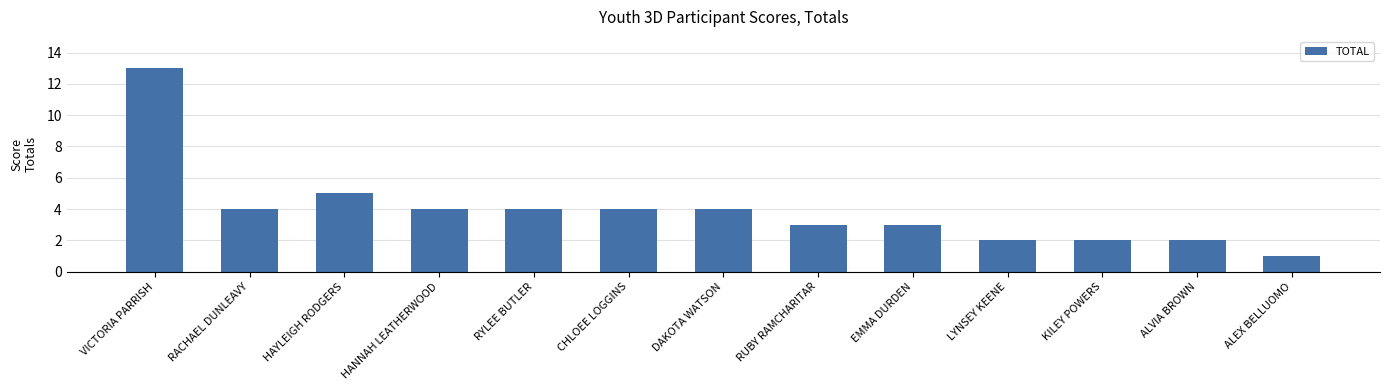

What is the value of the 9th bar from the left?

3